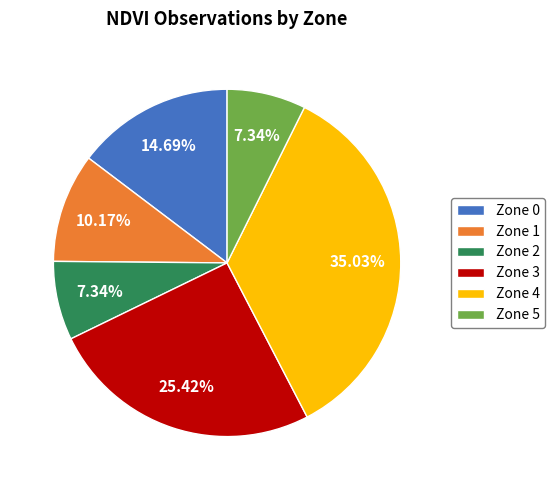

To the nearest percent, what portion does Zone 5 represent?

7%